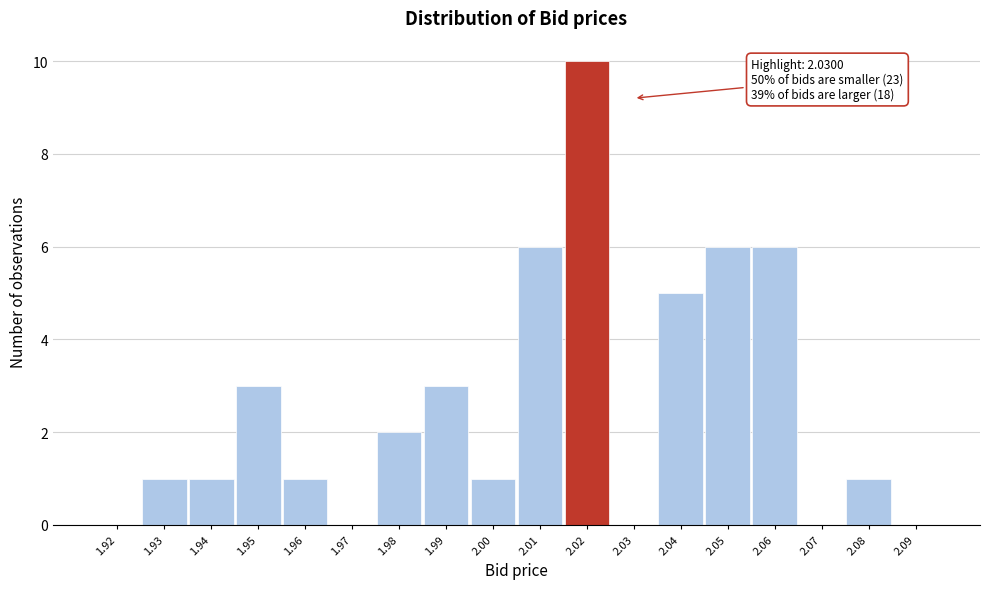

Reading left to right, extract all data points from this chart.

1.92=0	1.93=1	1.94=1	1.95=3	1.96=1	1.97=0	1.98=2	1.99=3	2.00=1	2.01=6	2.02=10	2.03=0	2.04=5	2.05=6	2.06=6	2.07=0	2.08=1	2.09=0